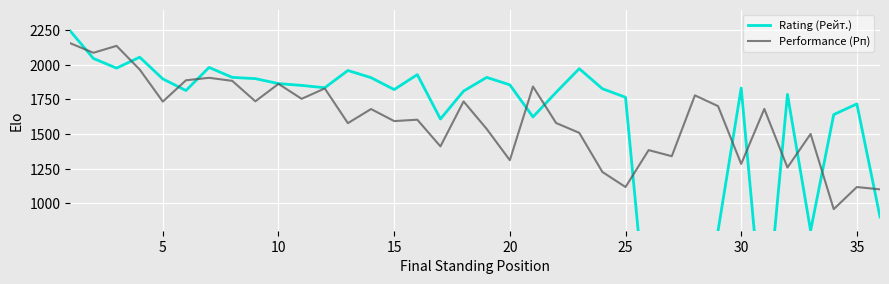

How many lines are shown in the chart?

2